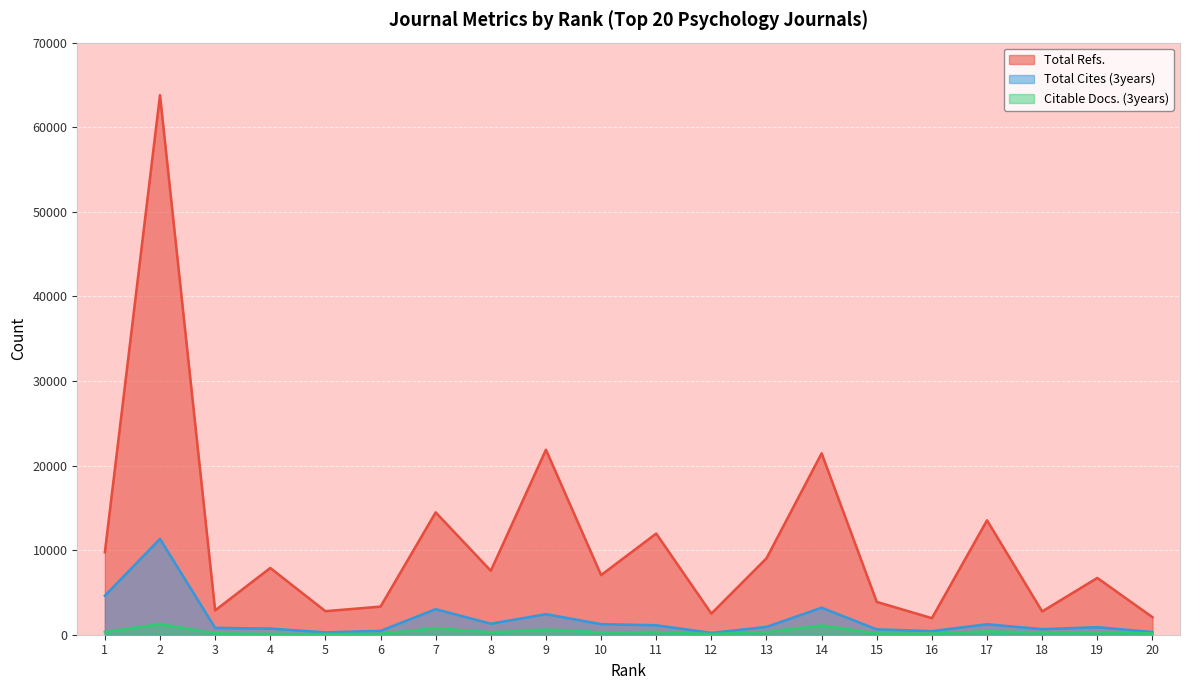

Reading left to right, extract all data points from this chart.

Total Refs.: 1=9746	2=63793	3=2877	4=7889	5=2784	6=3326	7=14465	8=7560	9=21871	10=7050	11=11959	12=2502	13=9035	14=21445	15=3879	16=1955	17=13524	18=2750	19=6713	20=2074
Total Cites (3years): 1=4612	2=11330	3=809	4=729	5=277	6=453	7=3022	8=1301	9=2430	10=1254	11=1119	12=216	13=926	14=3195	15=635	16=428	17=1238	18=659	19=890	20=321
Citable Docs. (3years): 1=327	2=1255	3=168	4=102	5=82	6=117	7=778	8=291	9=614	10=291	11=317	12=86	13=324	14=1102	15=151	16=130	17=404	18=252	19=281	20=159